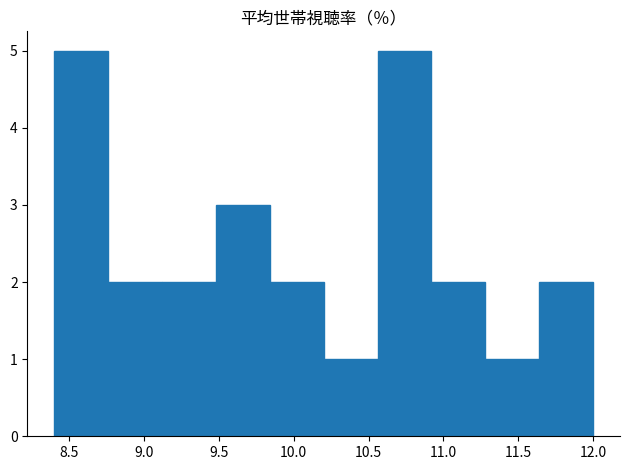

Reading left to right, transcribe this chart: for each bar, give the range it covers on the x-axis and its height. Neither the bar edges nor the heights are printed on the chart, so give them approximately, as read against the axes.

8.40 to 8.76: 5
8.76 to 9.12: 2
9.12 to 9.48: 2
9.48 to 9.84: 3
9.84 to 10.20: 2
10.20 to 10.56: 1
10.56 to 10.92: 5
10.92 to 11.28: 2
11.28 to 11.64: 1
11.64 to 12.00: 2